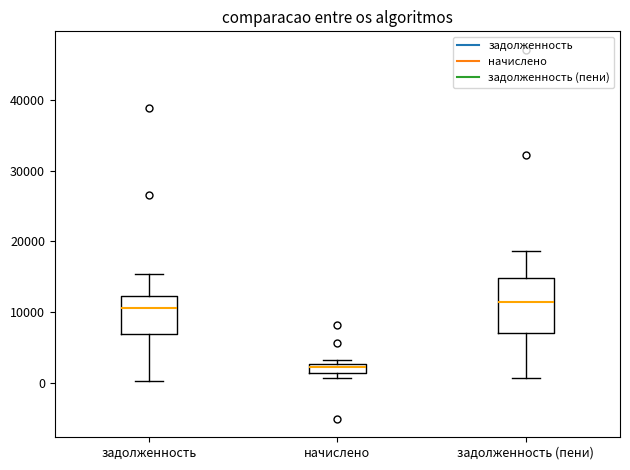

Where does the upper whisker of the box for задолженность end on the y-axis? The values are not printed on the chart, so give them approximately, as read against the axis.

15000